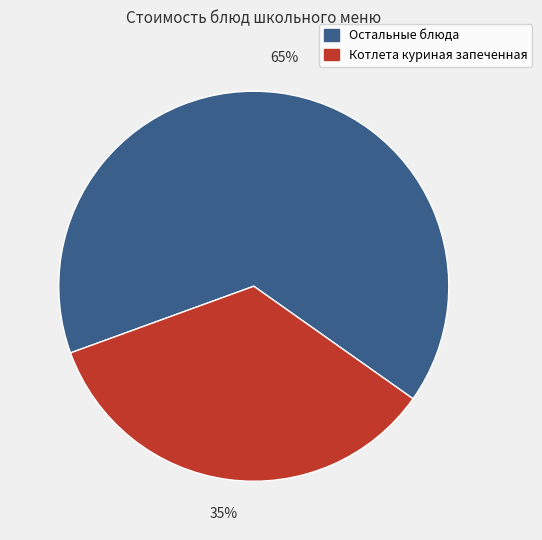

To the nearest percent, what is the average slice percentage?

50%